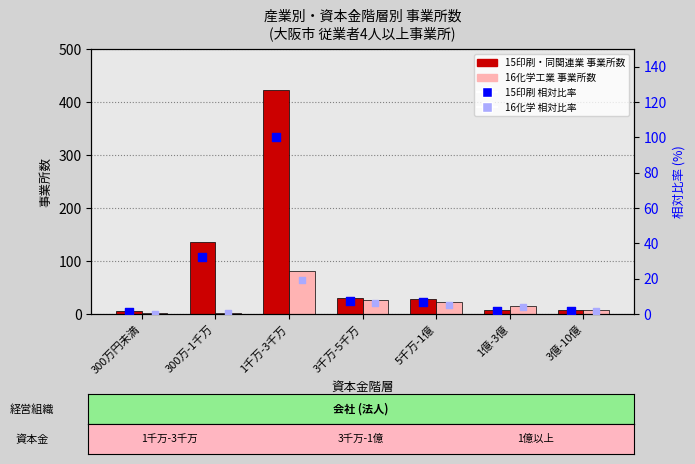

Which series has the largest Y range (max minus min)?

15印刷・同関連業